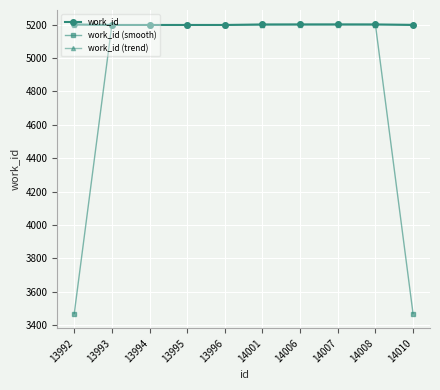

The value of work_id (smooth) at 14007 is 7827.7. True or false?

False